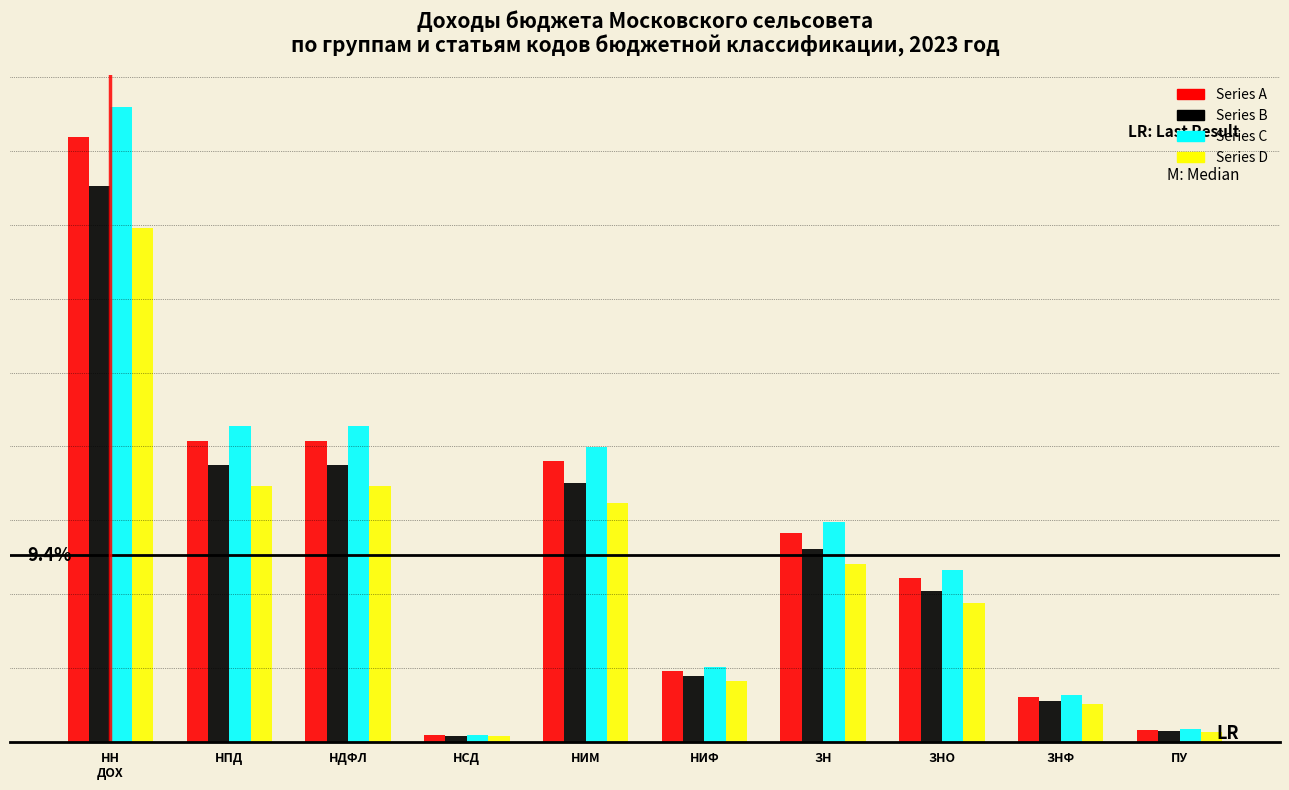

What are all the series names shown in the legend?

Series A, Series B, Series C, Series D